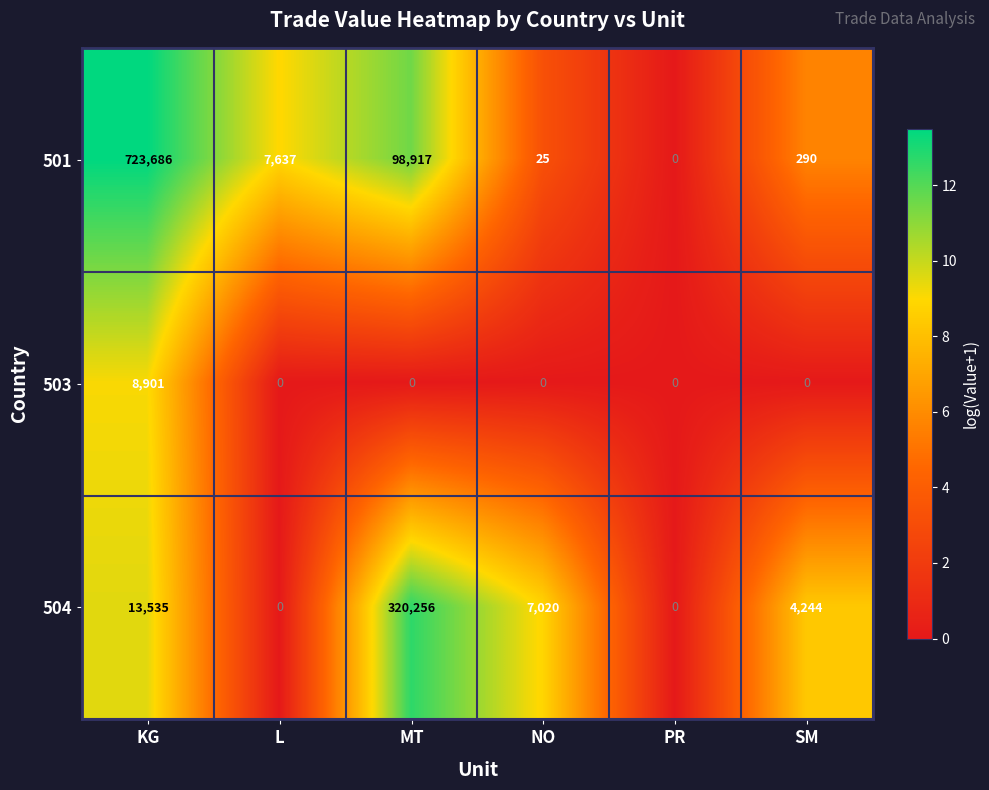

At which category does the chart reach its peak across all series?

KG